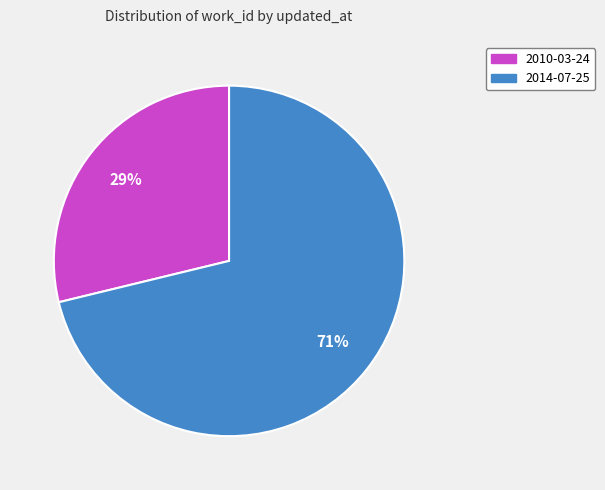

True or false: 2014-07-25 accounts for 59% of the total.

False